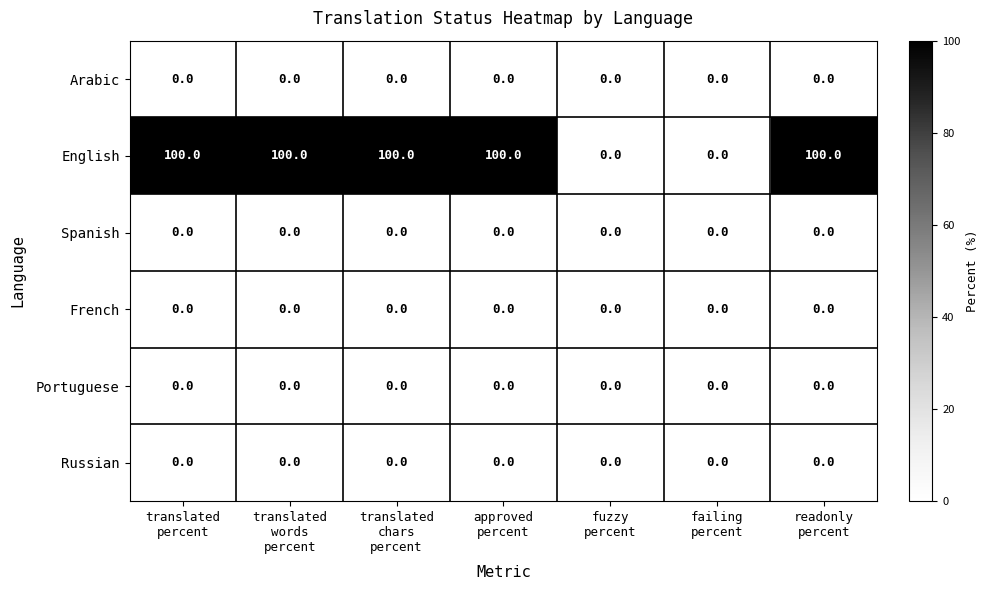

How many series are shown in this chart?

6